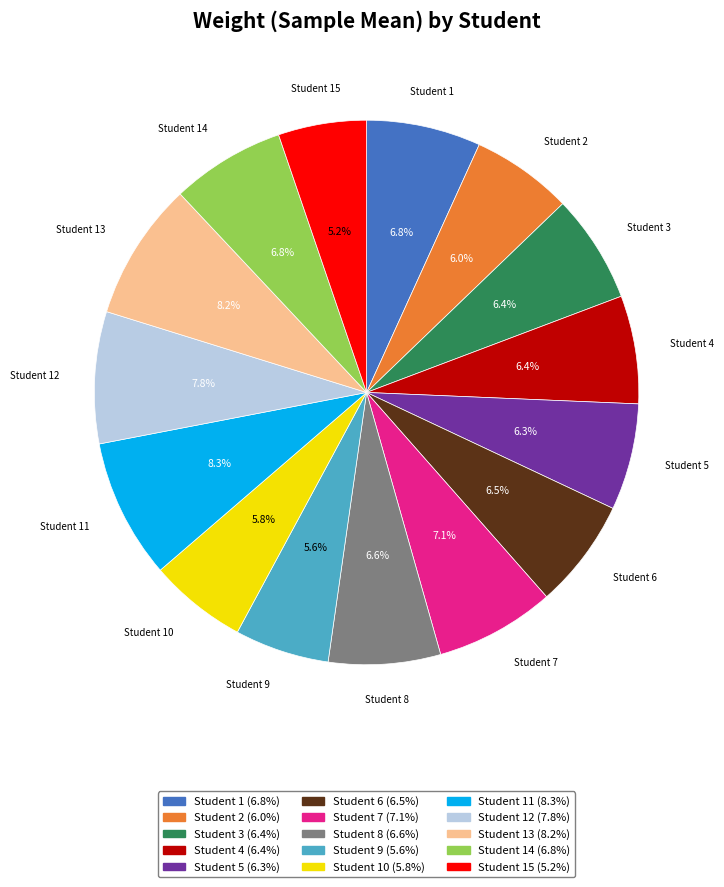

Is there a majority slice in this chart?

No